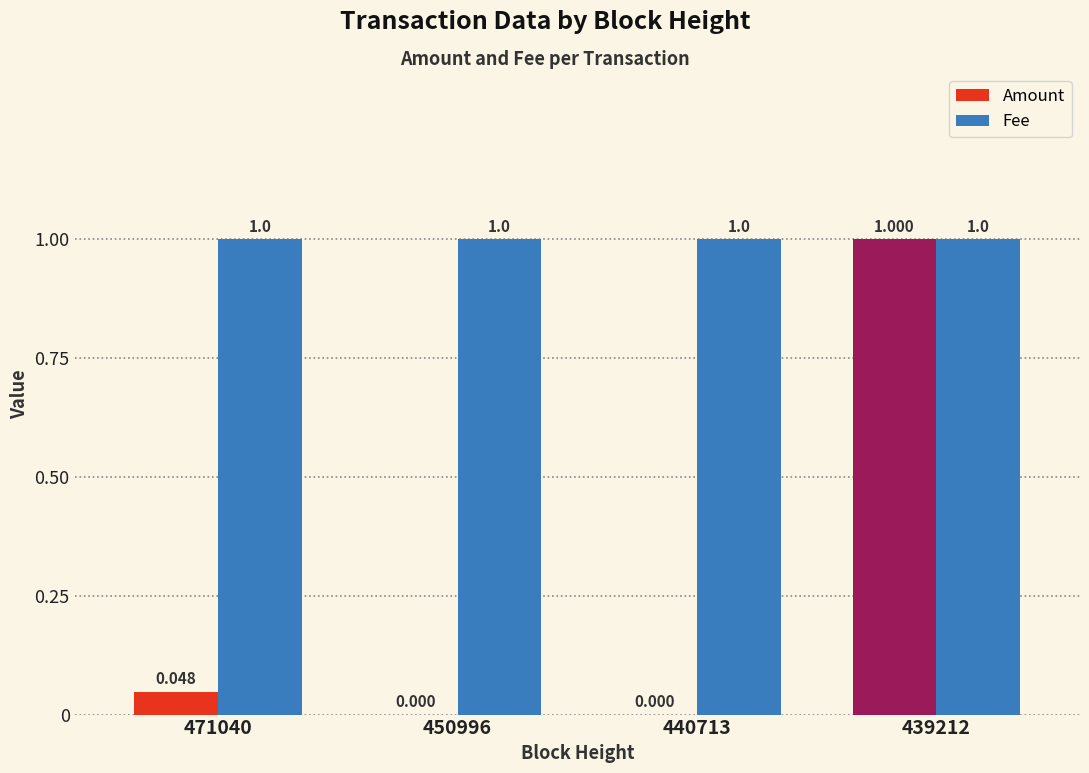

At which category is the sum across all series the highest?

439212